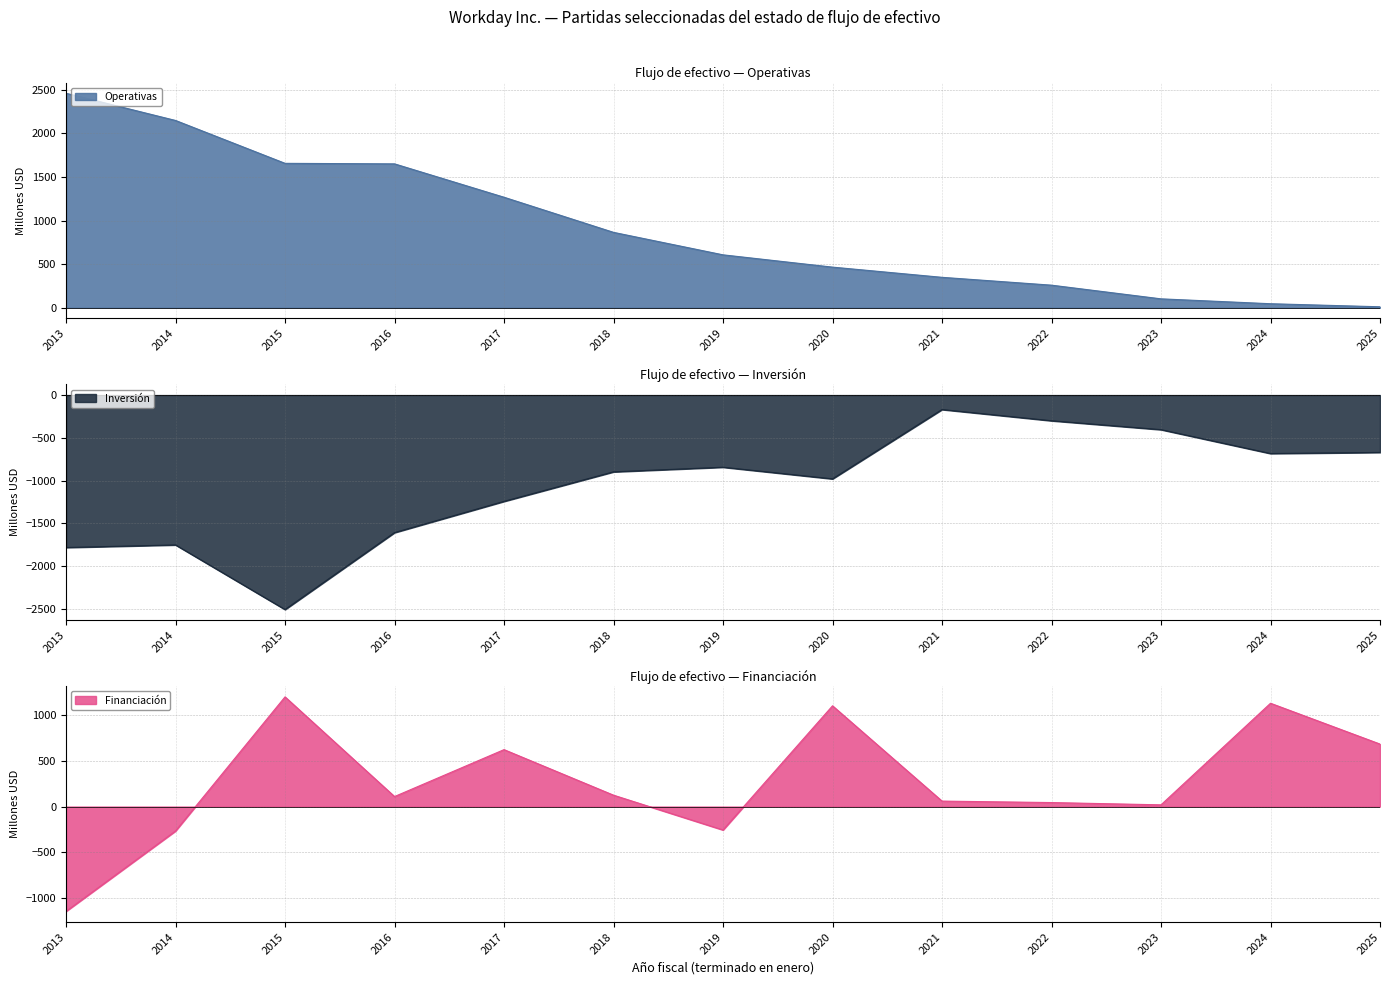

List the series in order of their peak value, highest first.

Efectivo neto proporcionado por las actividades operativas, Efectivo neto proporcionado por (utilizado en) actividades de financiación, Efectivo neto utilizado en actividades de inversión